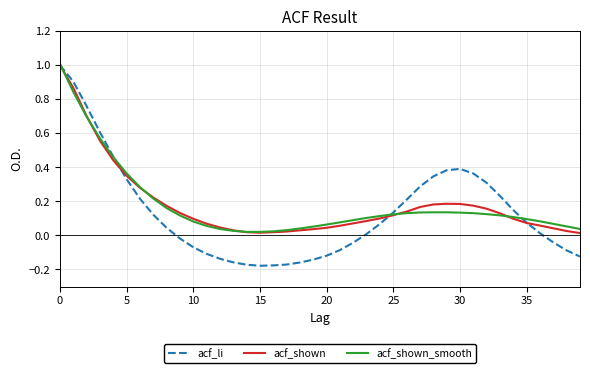

What are all the series names shown in the legend?

acf_li, acf_shown, acf_shown_smooth